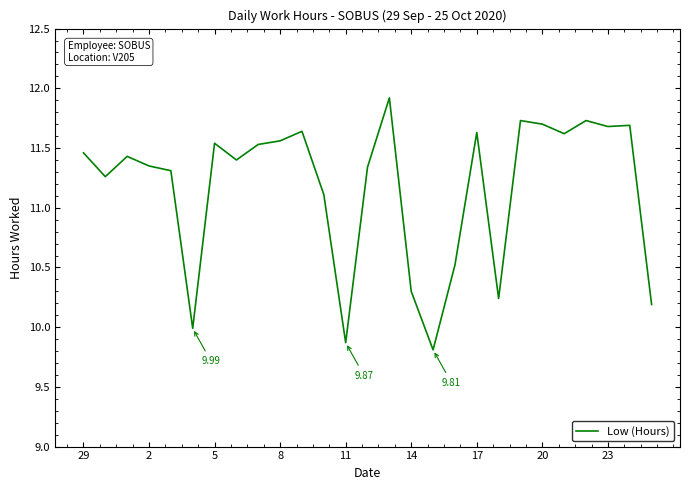

What is the difference between the maximum and minimum values?

2.1